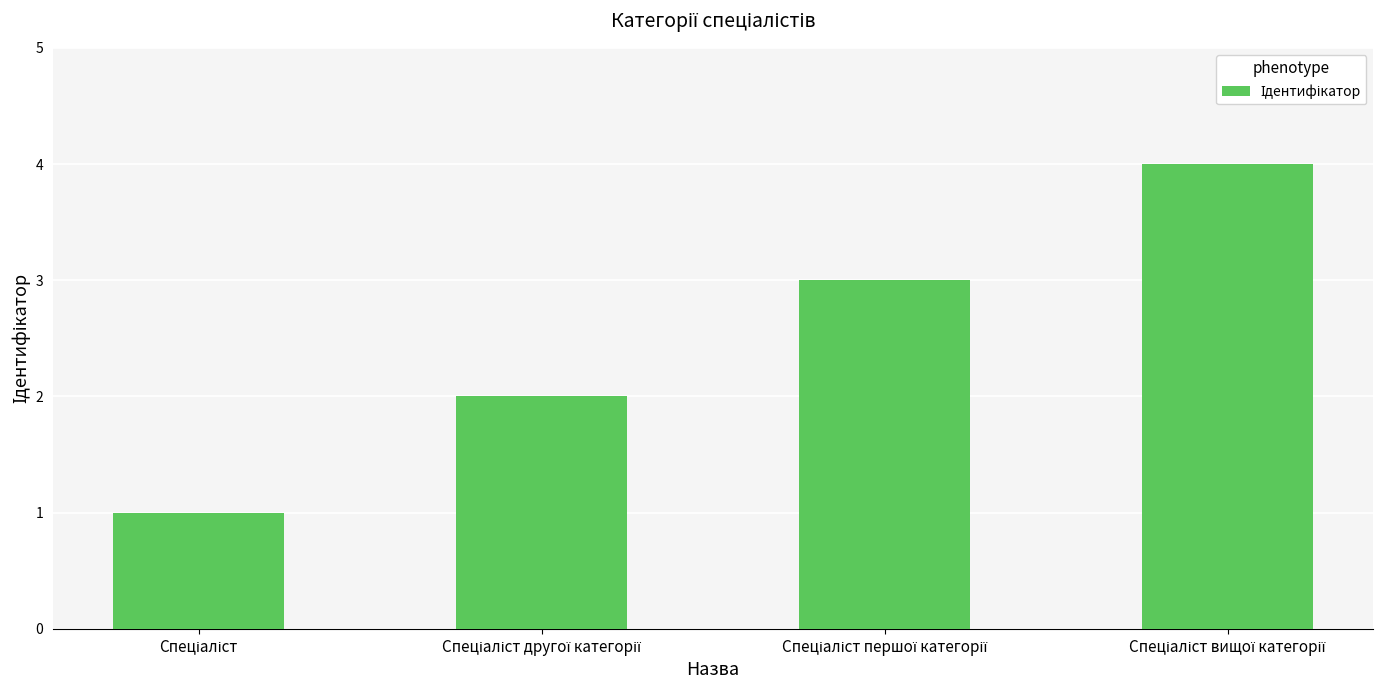

What is the difference between the maximum and minimum values?

3